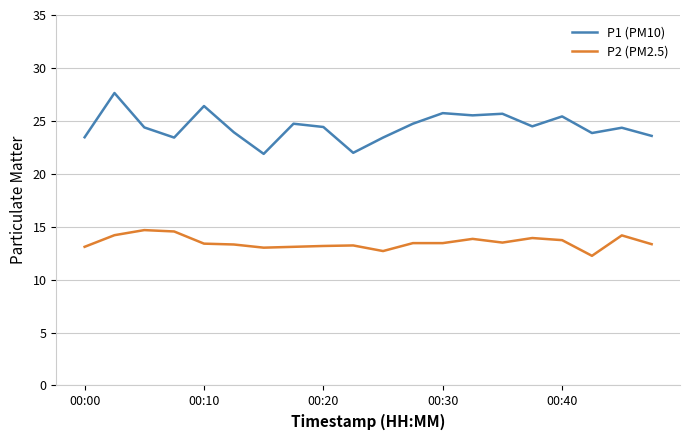

Which series has the largest range (max minus min)?

P1 (PM10)